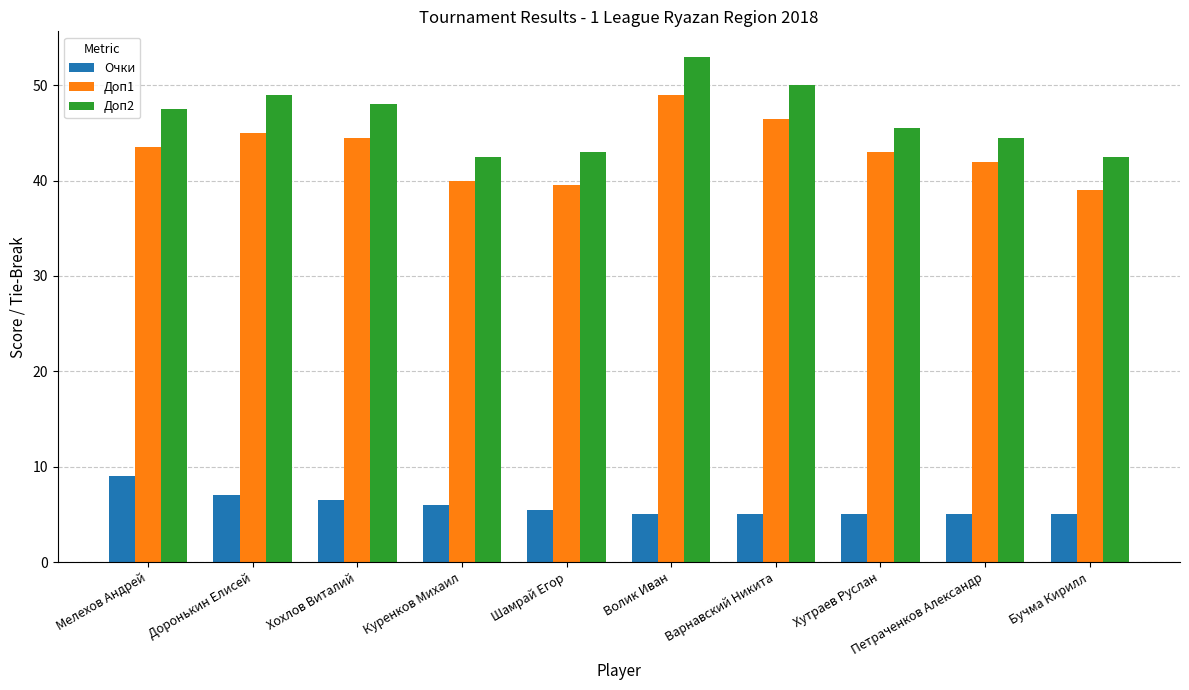

Between Хохлов Виталий and Петраченков Александр, which series saw the biggest shift?

Доп2